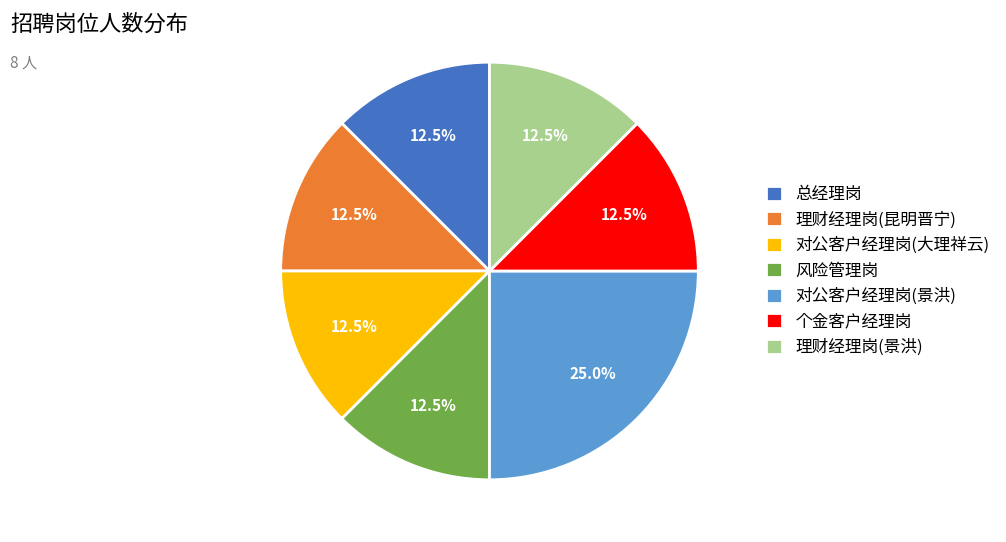

Which category has the biggest portion of the pie?

对公客户经理岗(景洪)